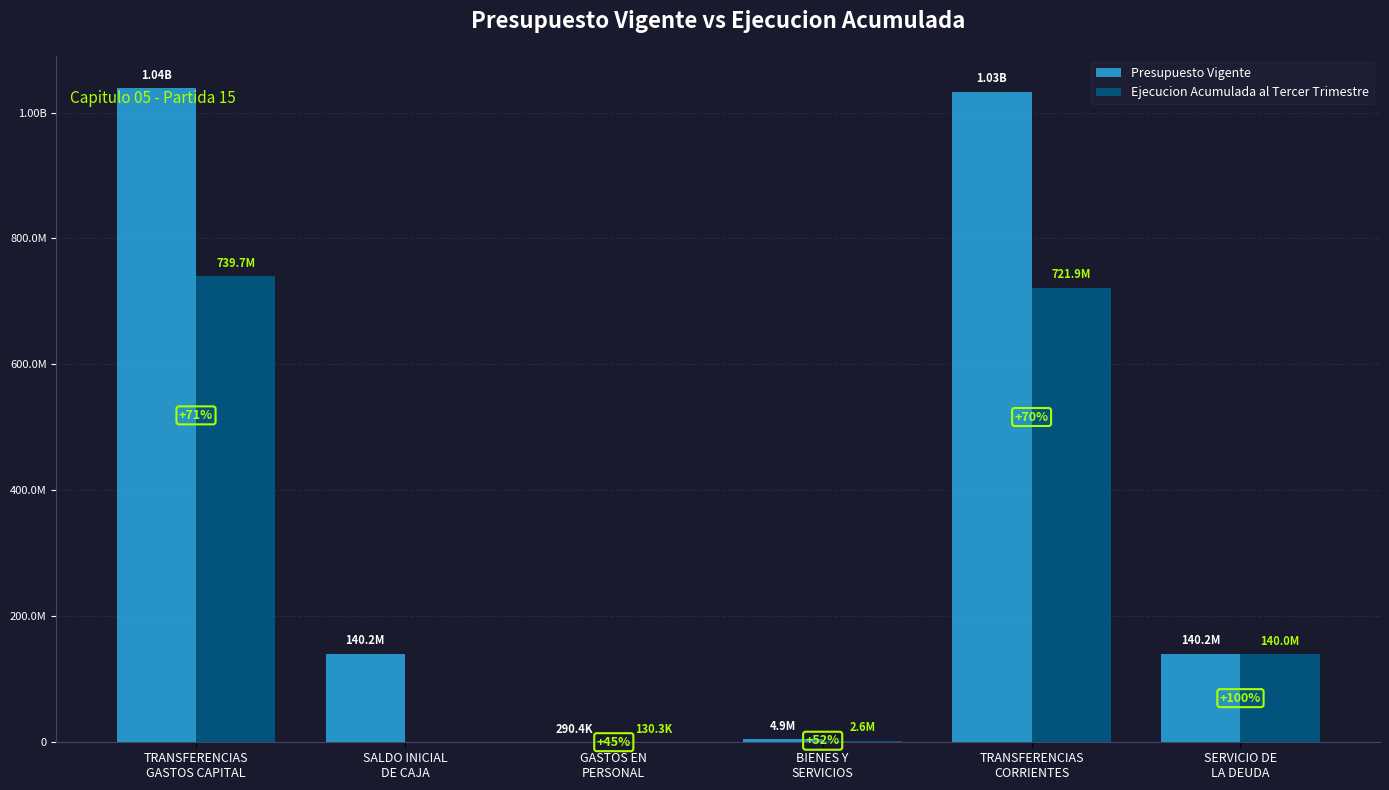

At how many categories does at least one series exceed 540498680?

2